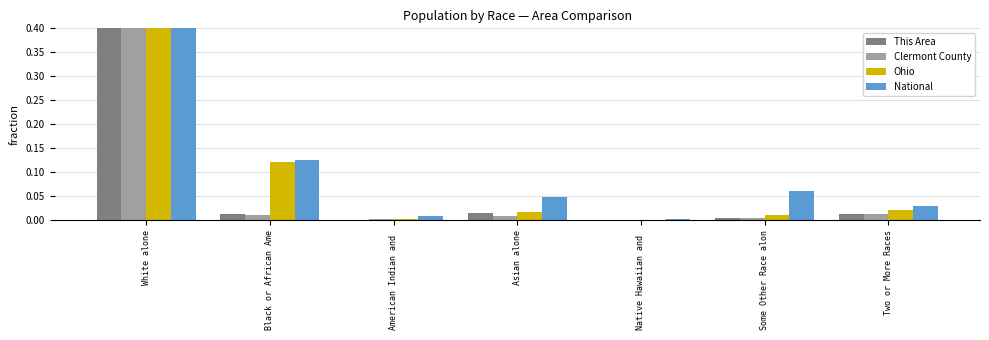

Reading left to right, extract all data points from this chart.

This Area: 1.0	0.0	0.0	0.0	0.0	0.0	0.0
Clermont County: 1.0	0.0	0.0	0.0	0.0	0.0	0.0
Ohio: 0.8	0.1	0.0	0.0	0.0	0.0	0.0
National: 0.7	0.1	0.0	0.0	0.0	0.1	0.0